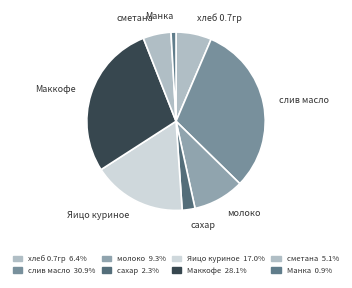

Does any single category account for the majority?

No